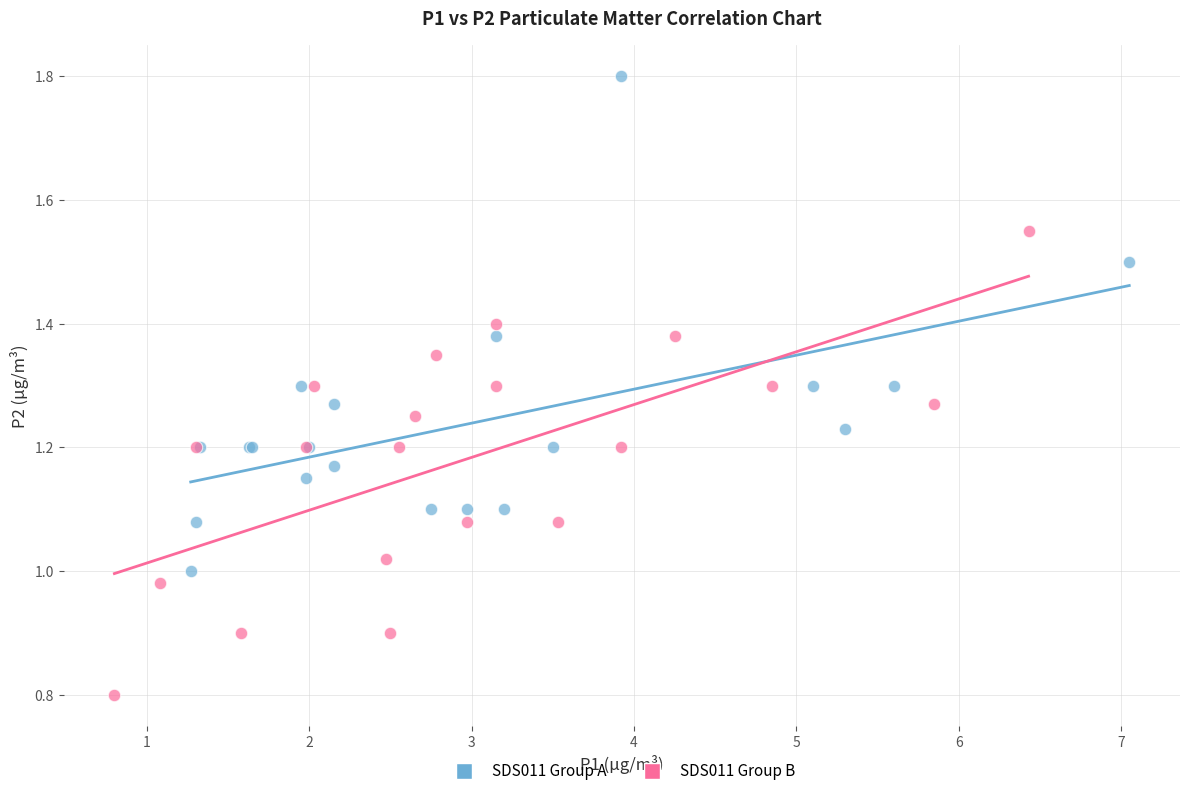

Which series reaches the maximum Y coordinate?

SDS011 Group A